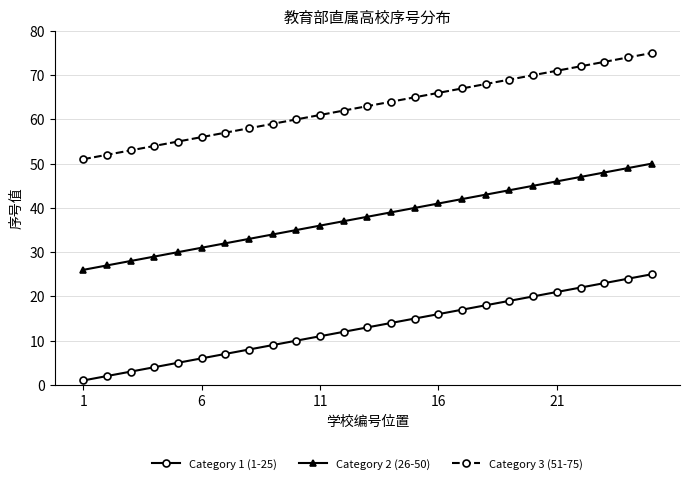

True or false: Category 3 (51-75) and Category 1 (1-25) cross at least once.

False